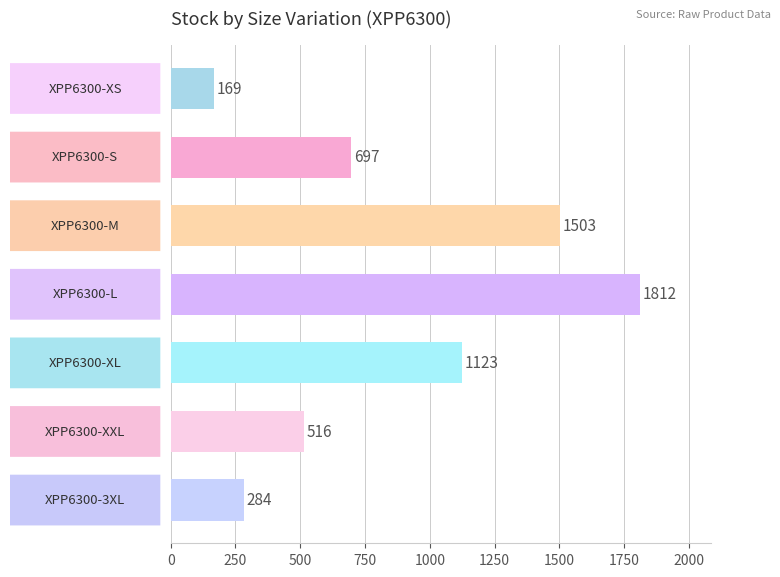

What is the sum of all values?

6104